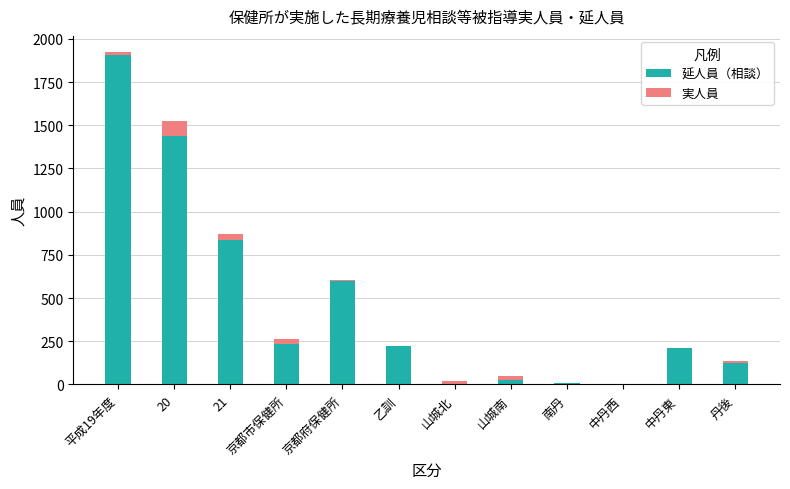

True or false: 延人員（相談） has a value of 857 at 京都府保健所.

False